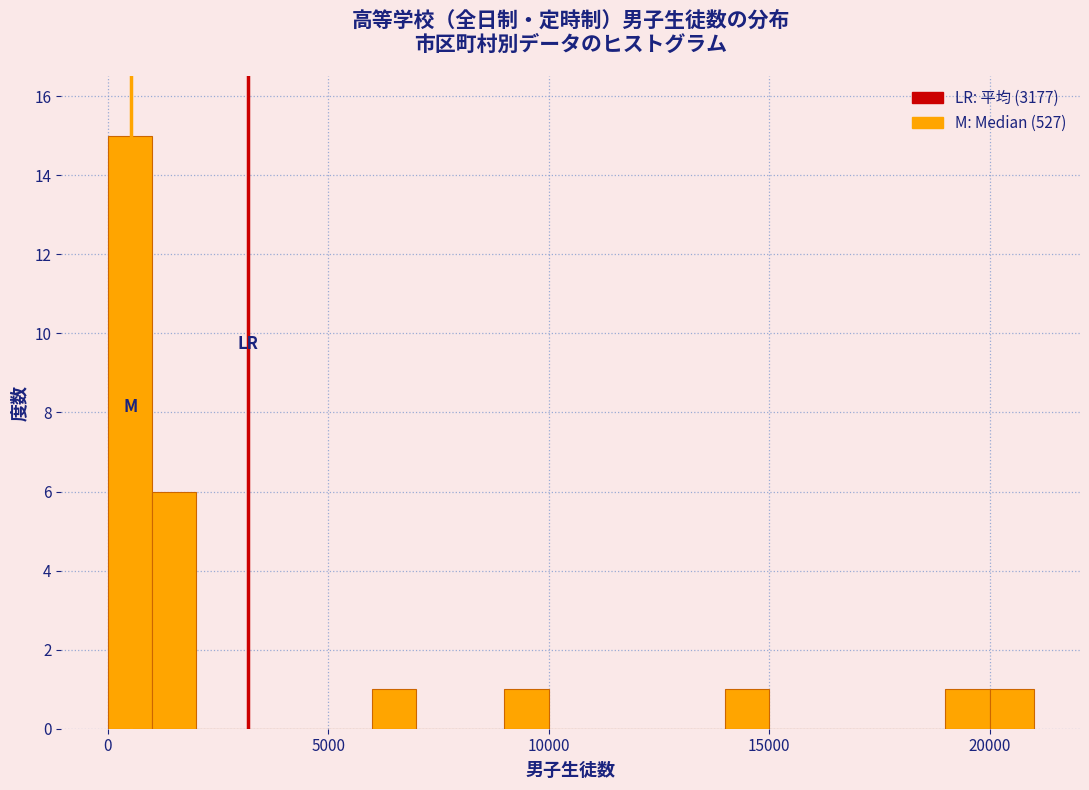

Around what value on the x-axis is the tallest bar? Give the approximate position of its centre, as read against the axis.

500